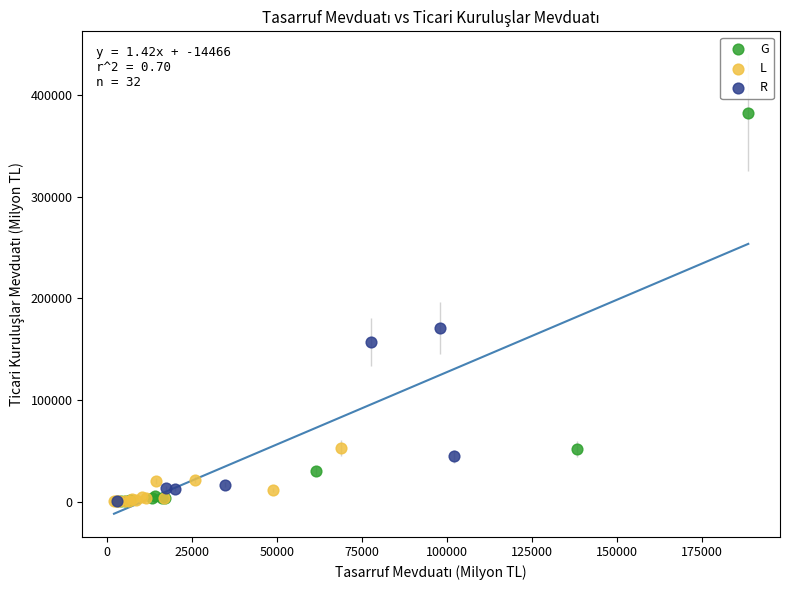

Which series contains the highest Y value?

G